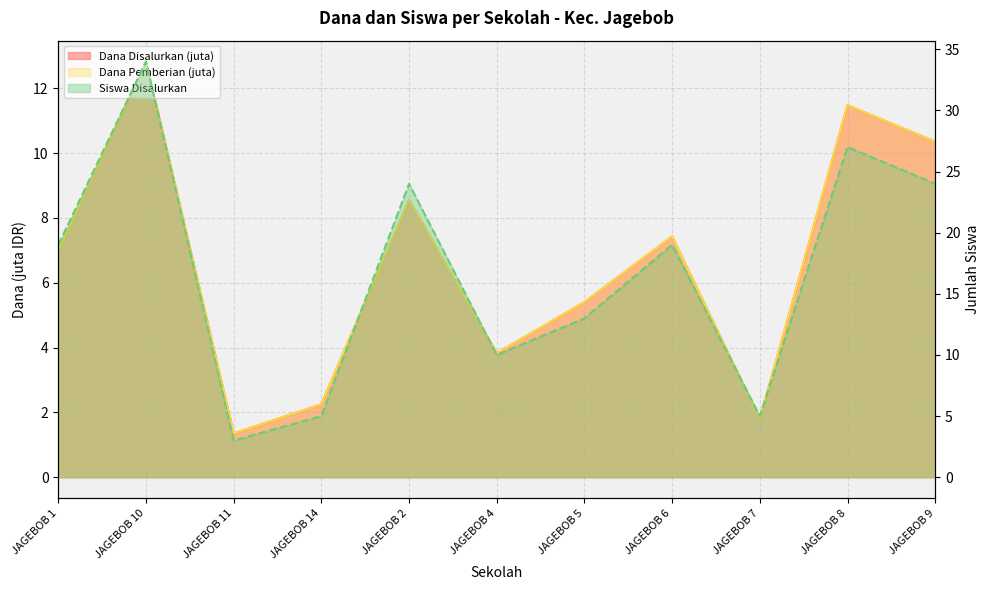

What is the total value across all series at JAGEBOB 8?

50.0